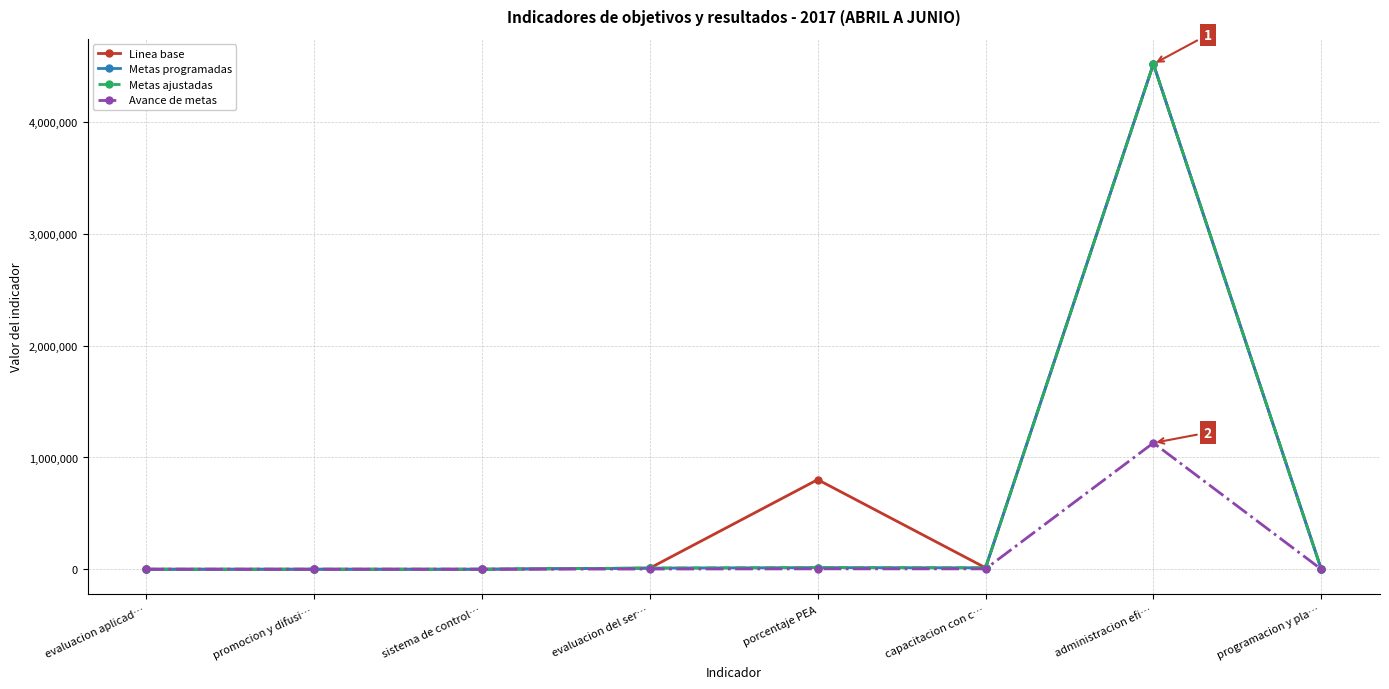

Is this an area chart (filled region under the line)?

No